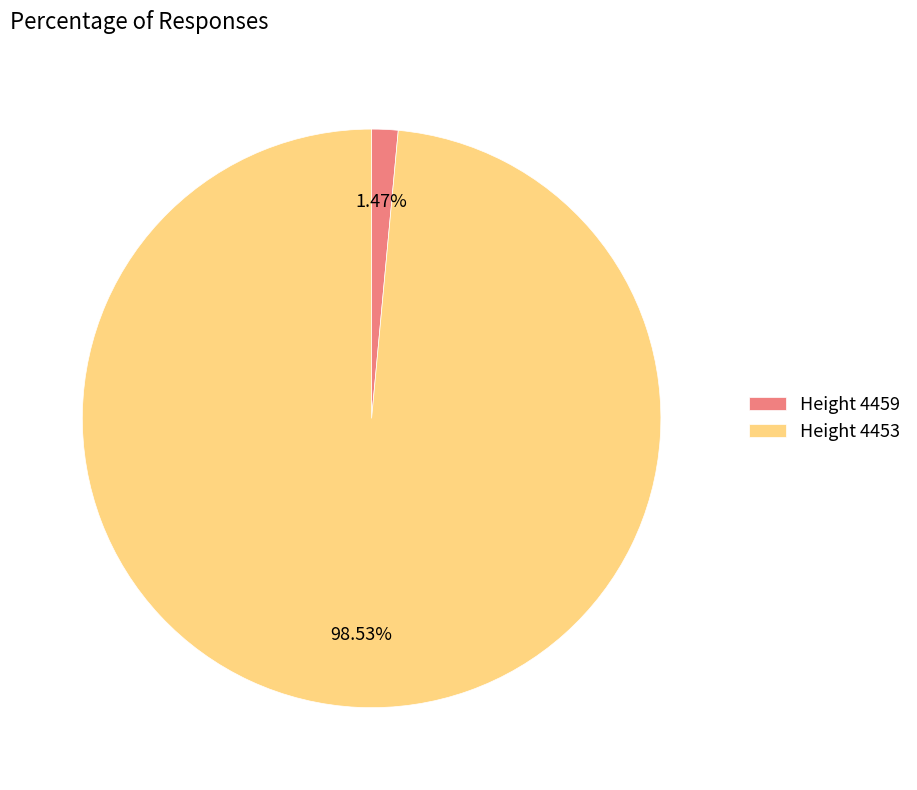

What is the largest slice in the pie chart?

Height 4453